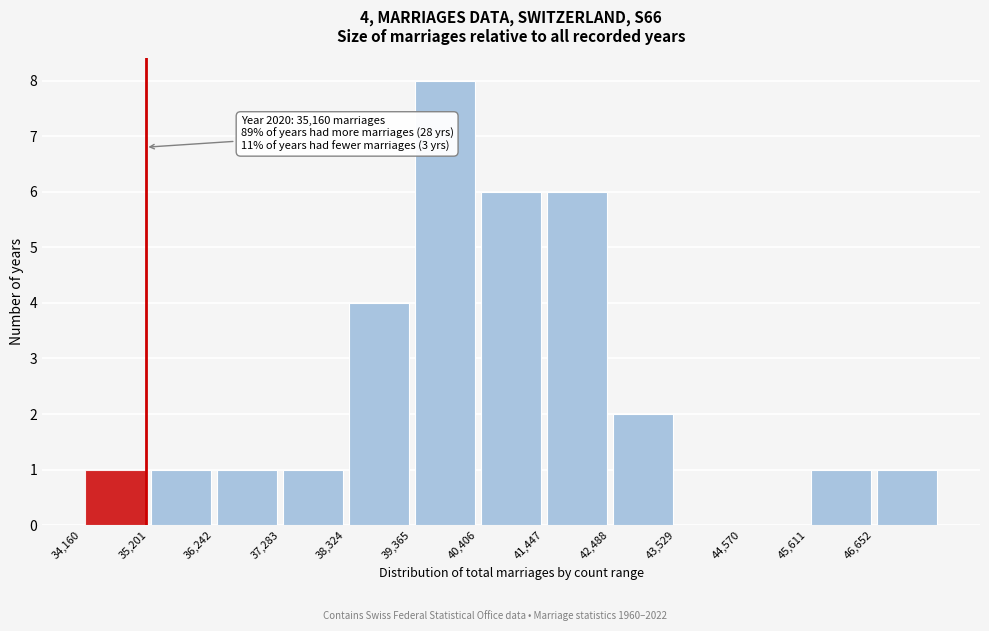

Which range on the x-axis has the tallest bar?

39400 to 40400